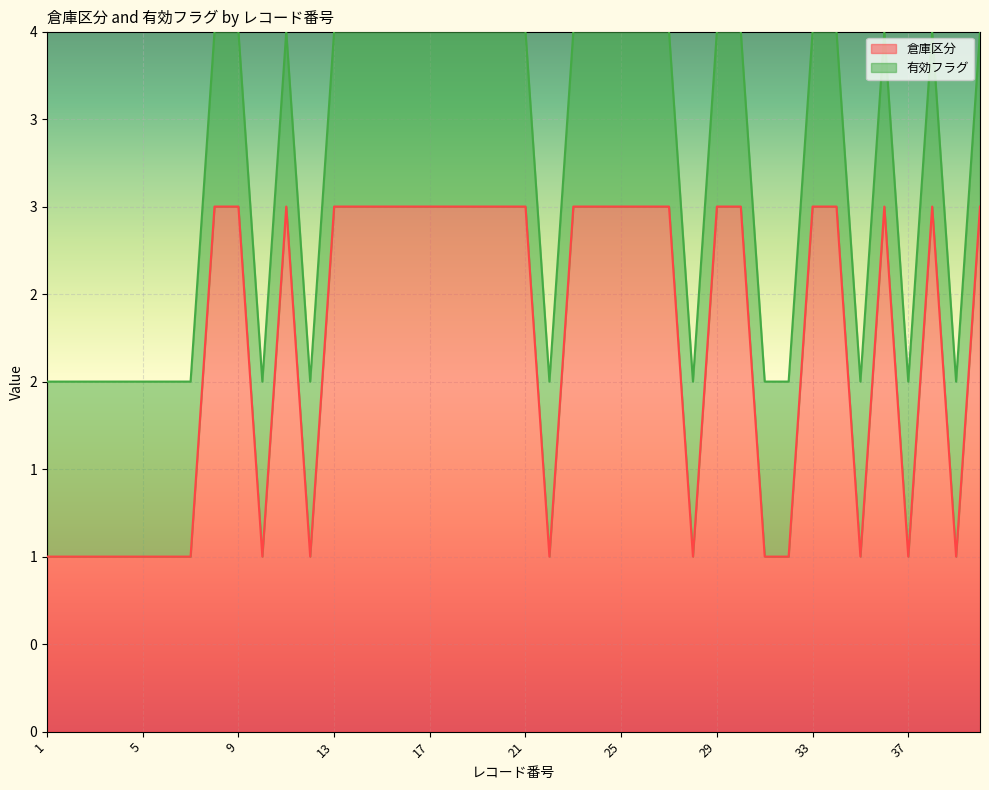

What is the difference between the second highest and minimum values?

2